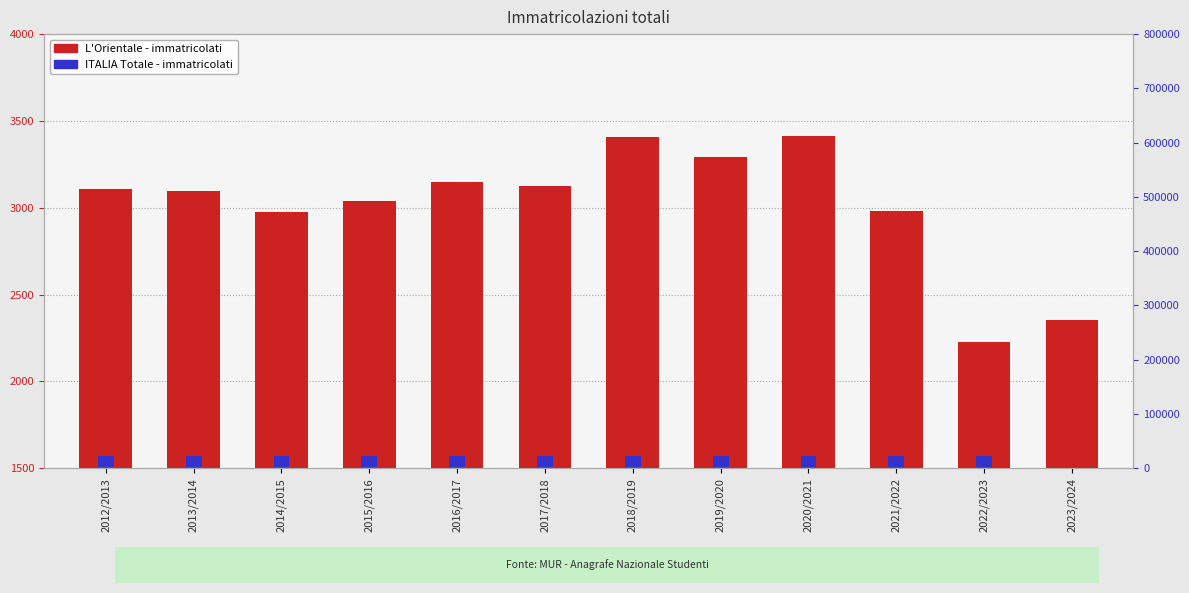

What are all the series names shown in the legend?

L'Orientale, ITALIA Totale